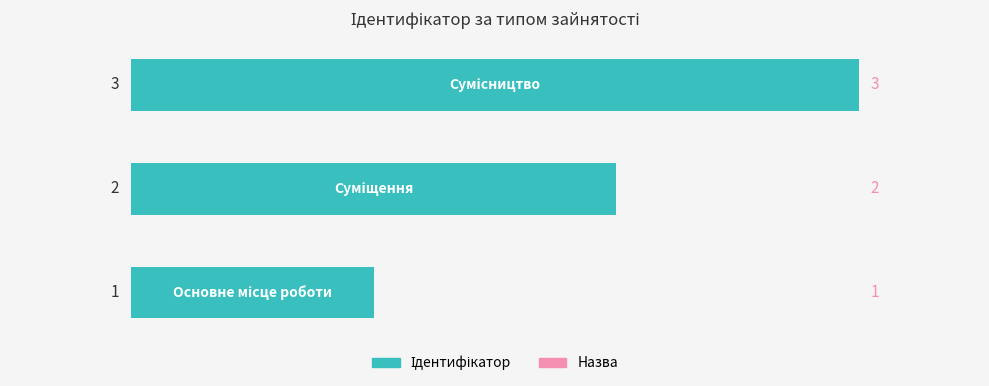

How many values are between 1 and 3?

3